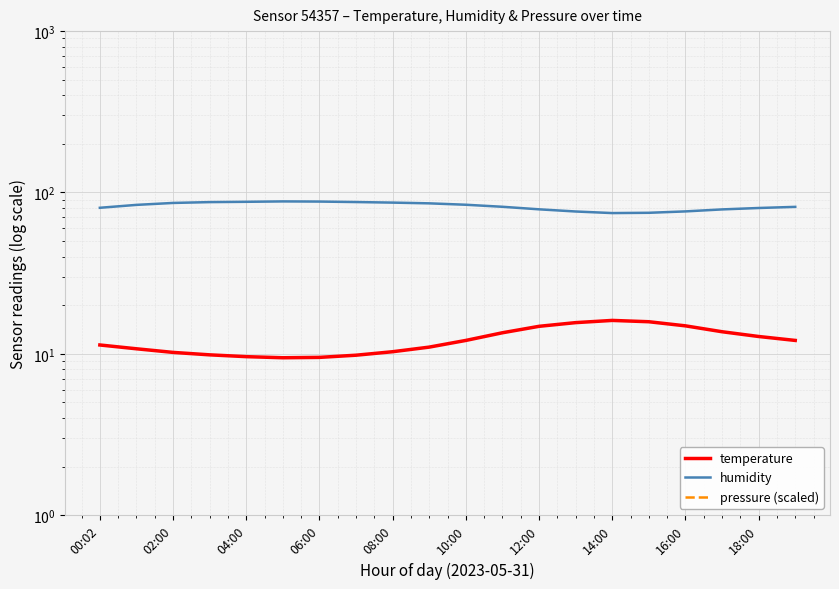

At how many categories does at least one series exceed 26?

20